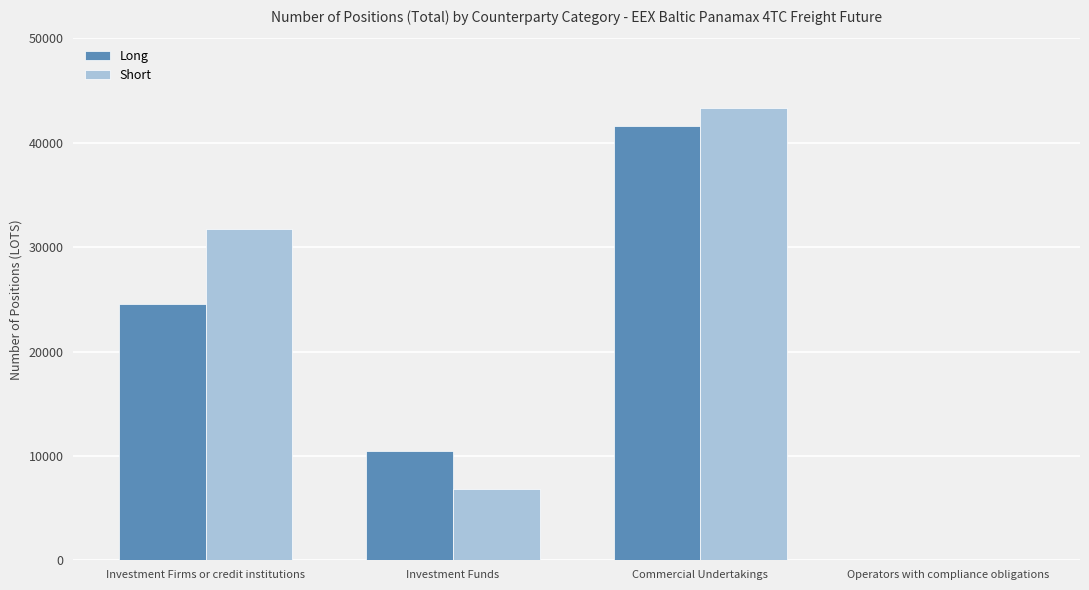

The value of Long at Operators with compliance obligations is 0.0. True or false?

True